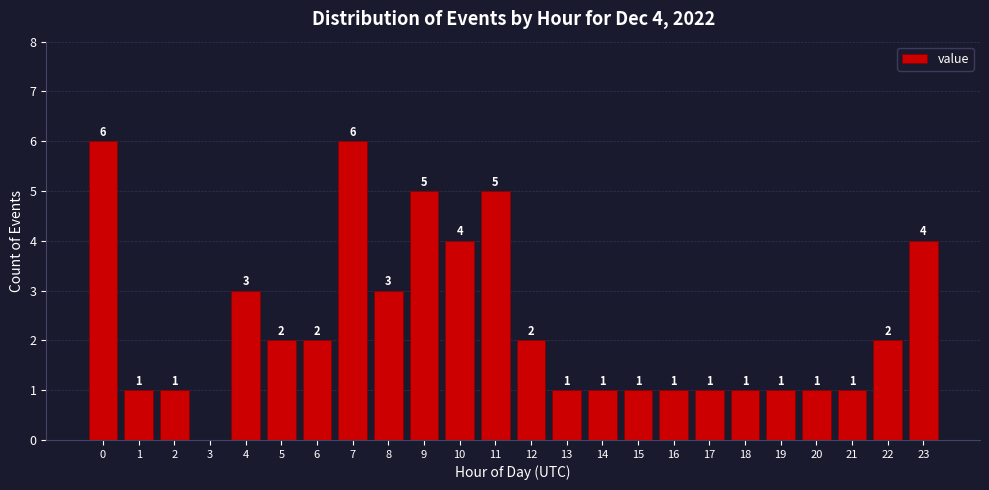

Reading right to left, what are all the values shown in this chart?

23=4	22=2	21=1	20=1	19=1	18=1	17=1	16=1	15=1	14=1	13=1	12=2	11=5	10=4	9=5	8=3	7=6	6=2	5=2	4=3	3=0	2=1	1=1	0=6